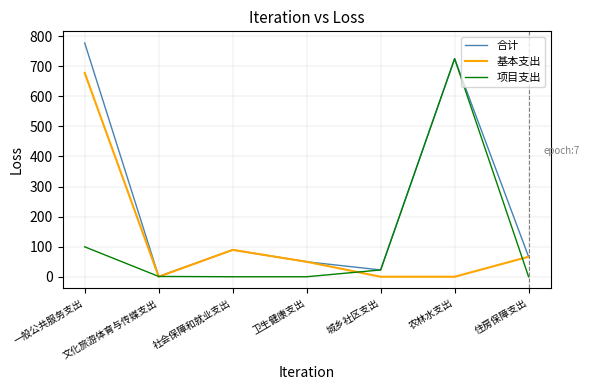

At which category is the sum across all series the highest?

一般公共服务支出